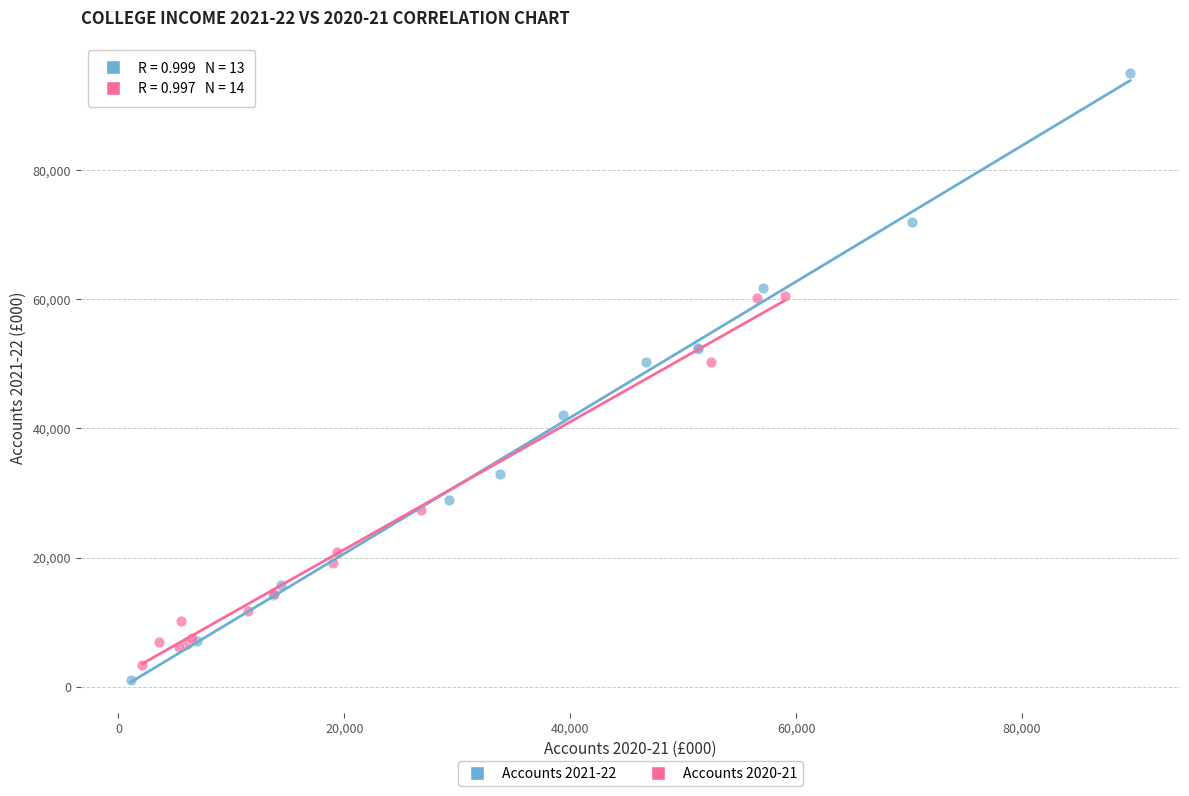

Which series has the largest Y range (max minus min)?

Accounts 2021-22